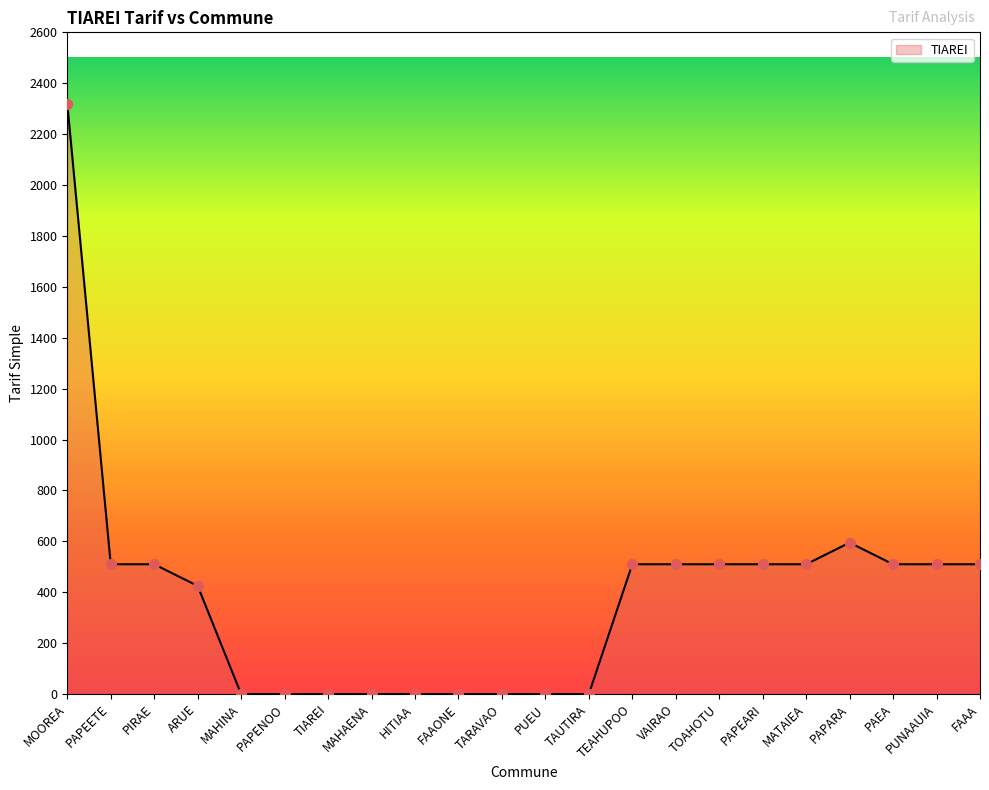

What is the change in value from PIRAE to FAAONE?

-510